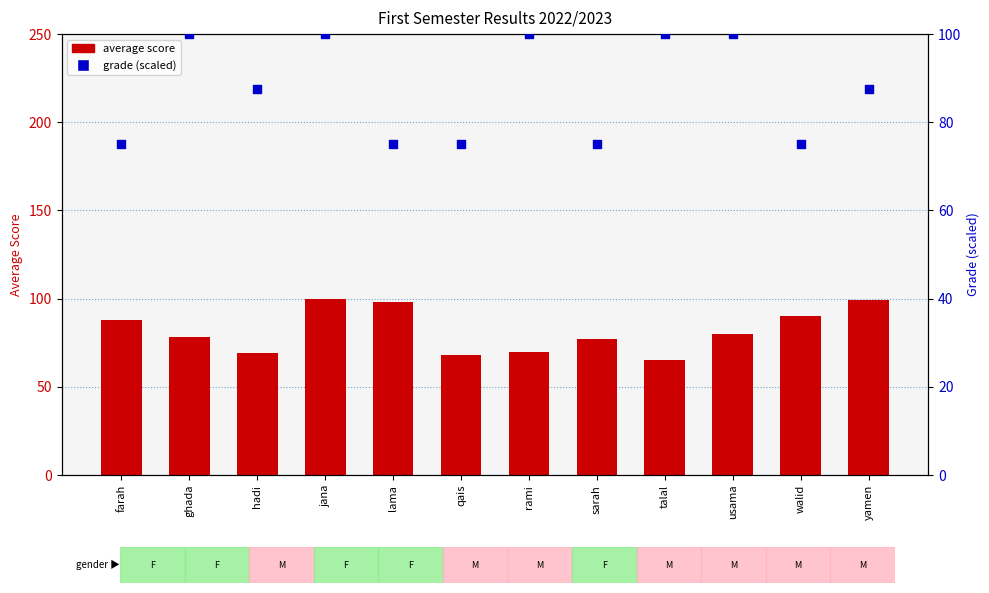

At how many categories does at least one series exceed 72?

12